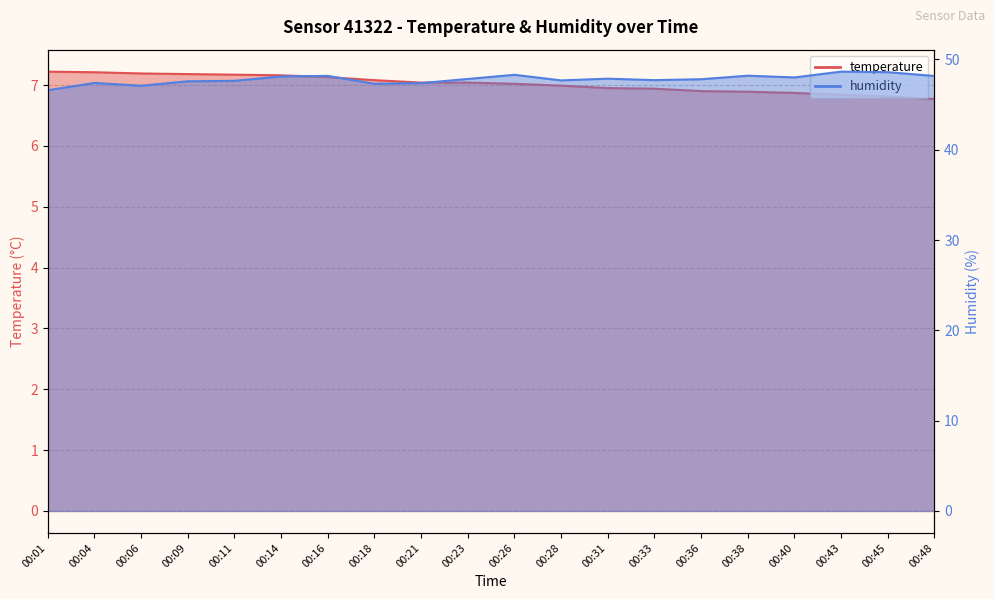

What is the difference between the maximum and minimum values in the temperature series?

0.5